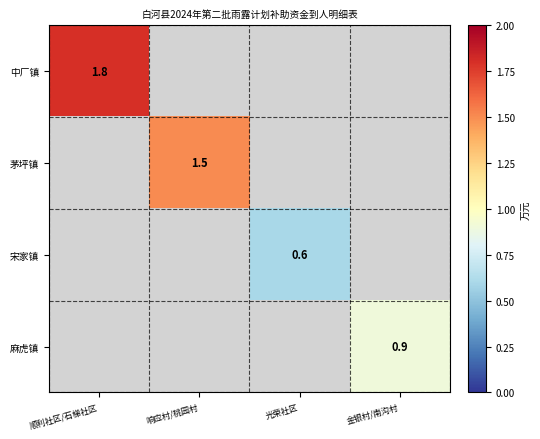

At which category does the chart reach its peak across all series?

顺利社区/石梯社区